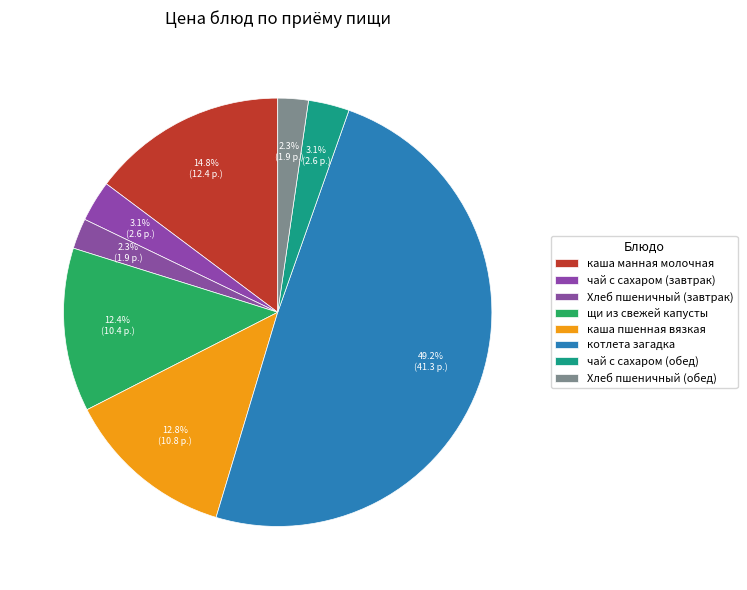

How many segments does this pie chart have?

8